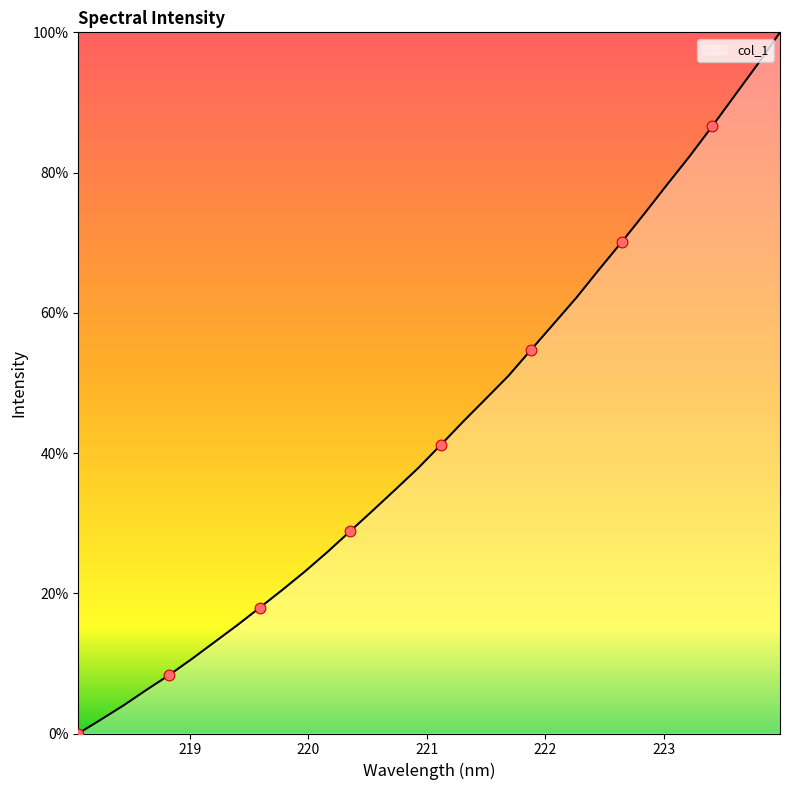

What is the difference between the maximum and minimum values?

100.0